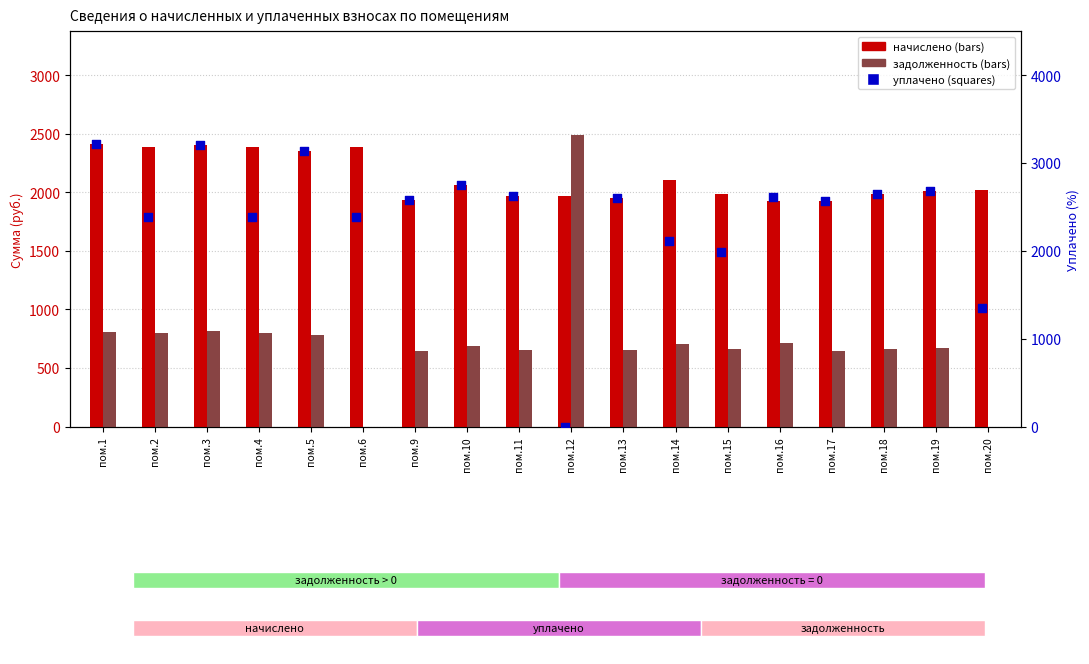

Which series has the widest spread of Y values?

уплачено